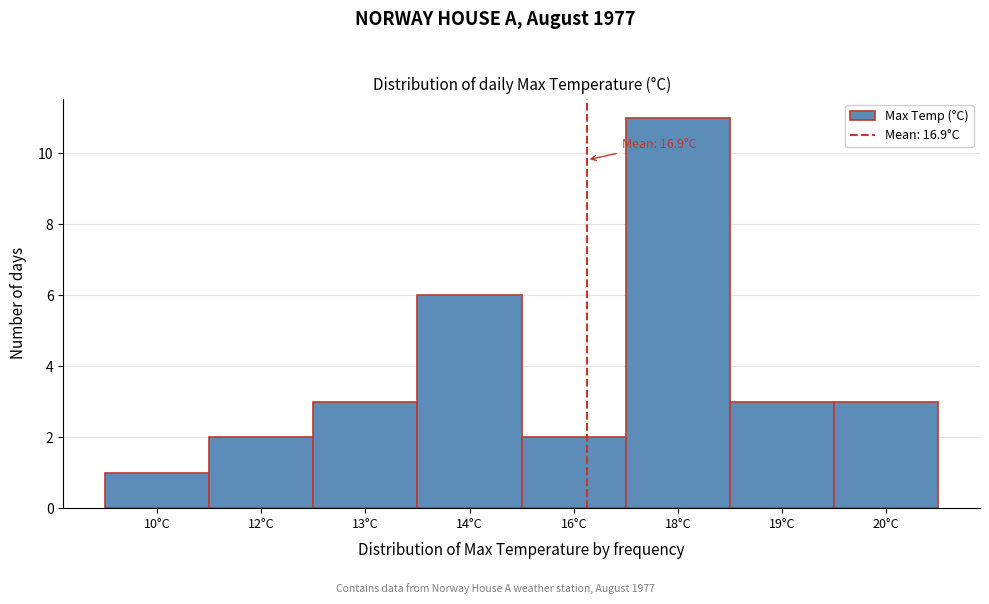

Reading right to left, extract all data points from this chart.

3	3	11	2	6	3	2	1